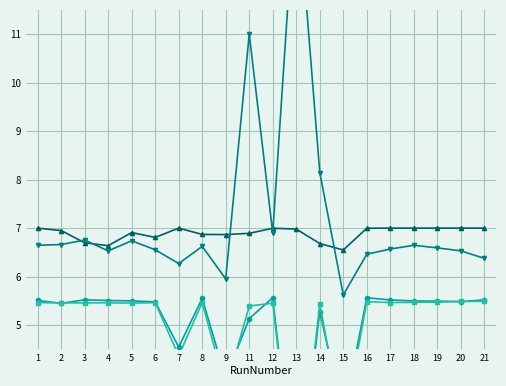

What is the minimum value for NumTrackEvents (scaled)?

1.2